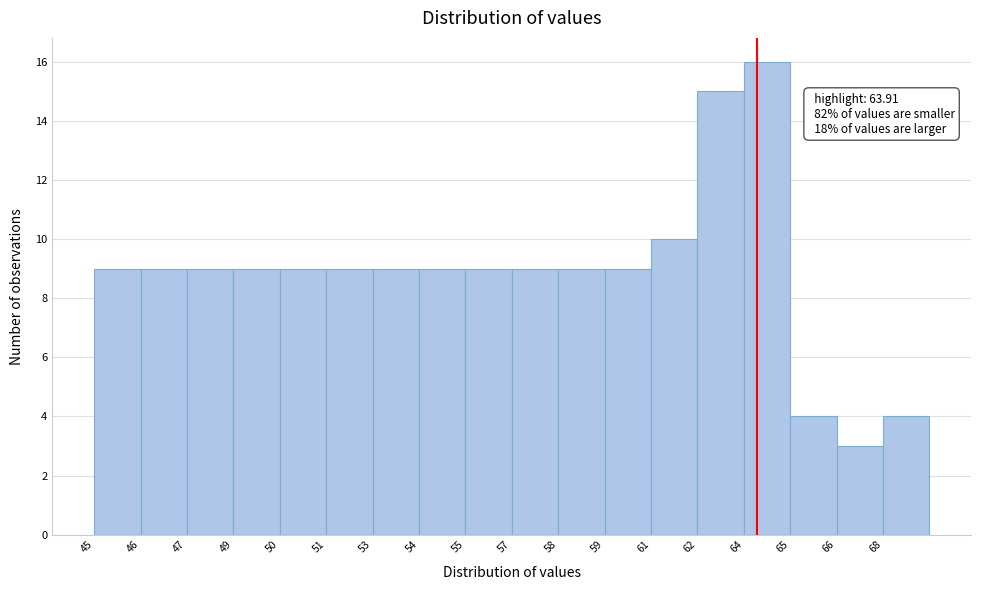

Reading left to right, transcribe all the data shown in this chart.

45=9	46=9	47=9	49=9	50=9	51=9	53=9	54=9	55=9	57=9	58=9	59=9	61=10	62=15	64=16	65=4	66=3	68=4